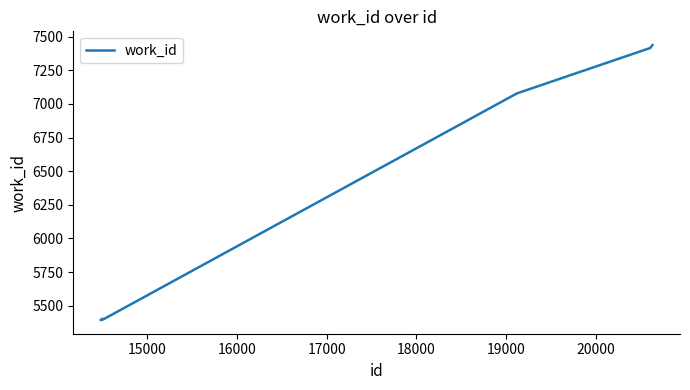

What is the difference between the second highest and second lowest values?

2024